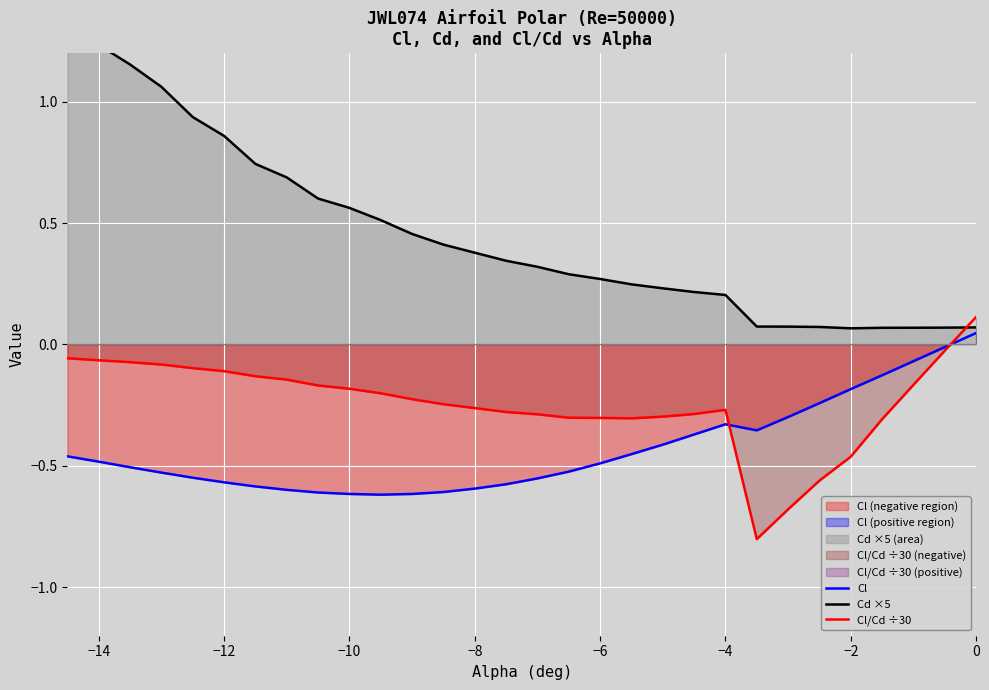

What is the average value of the Cl/Cd ÷30 series?

-0.2